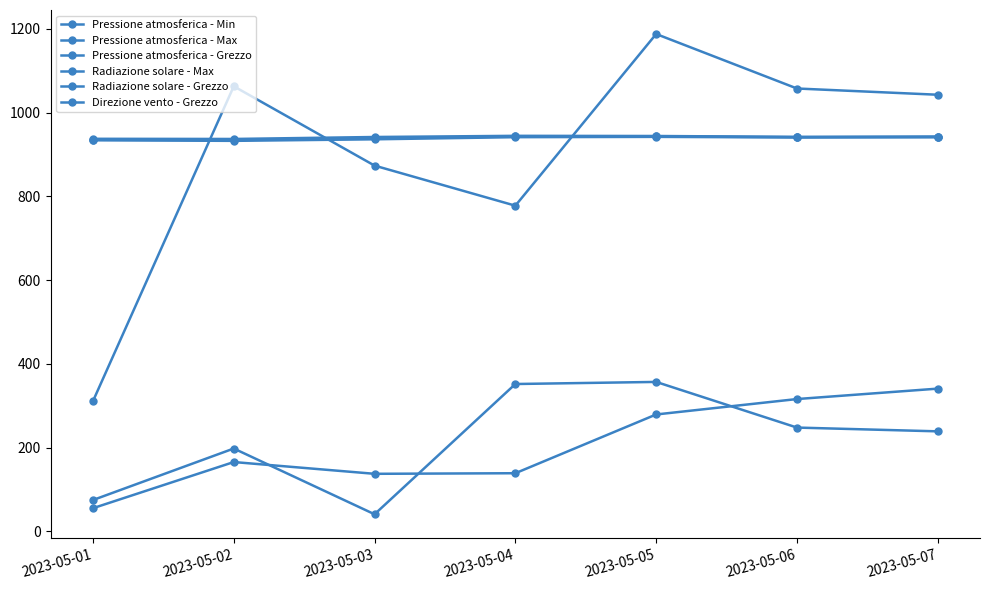

Reading left to right, transcribe all the data shown in this chart.

Pressione atmosferica - Min: 934.0	932.6	936.3	941.4	942.1	940.7	941.2
Pressione atmosferica - Max: 937.5	937.1	941.8	944.6	944.2	942.1	942.9
Pressione atmosferica - Grezzo: 935.1	934.6	939.1	943.0	943.3	941.4	942.0
Radiazione solare - Max: 311.1	1062.9	873.5	777.8	1187.7	1057.6	1042.7
Radiazione solare - Grezzo: 55.5	165.7	137.6	139.0	279.3	316.1	341.0
Direzione vento - Grezzo: 75.0	198.0	41.0	352.0	357.0	248.0	239.0